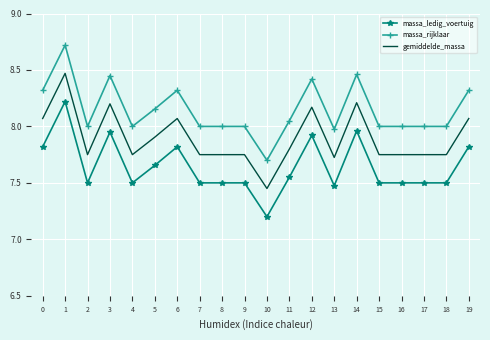

Which label corresponds to the smallest value in the chart?

10